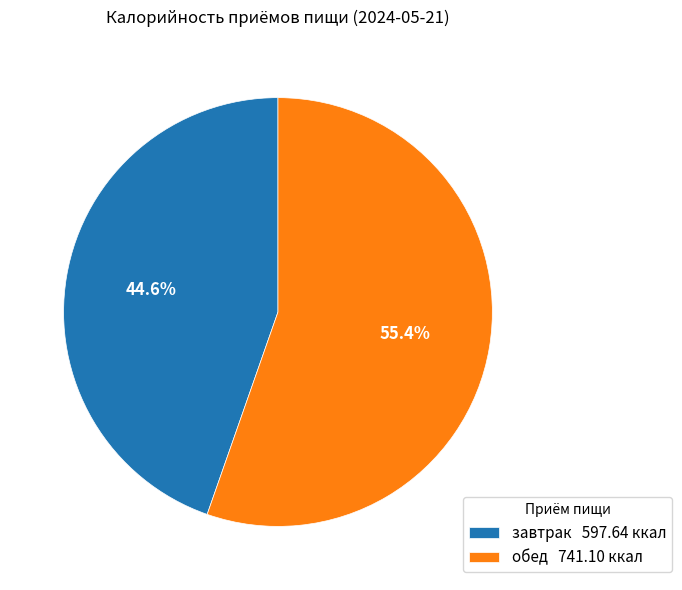

Does any single category account for the majority?

Yes